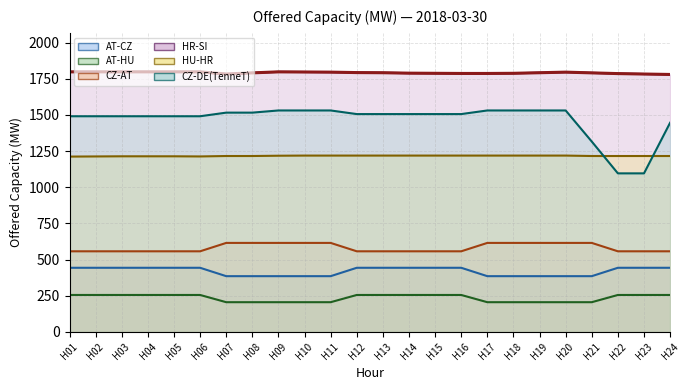

How many lines are shown in the chart?

6